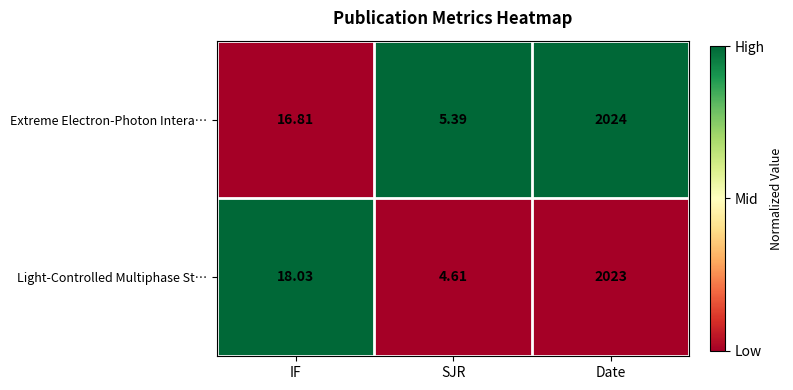

Which series changed the most between SJR and Date?

Extreme Electron-Photon Intera…